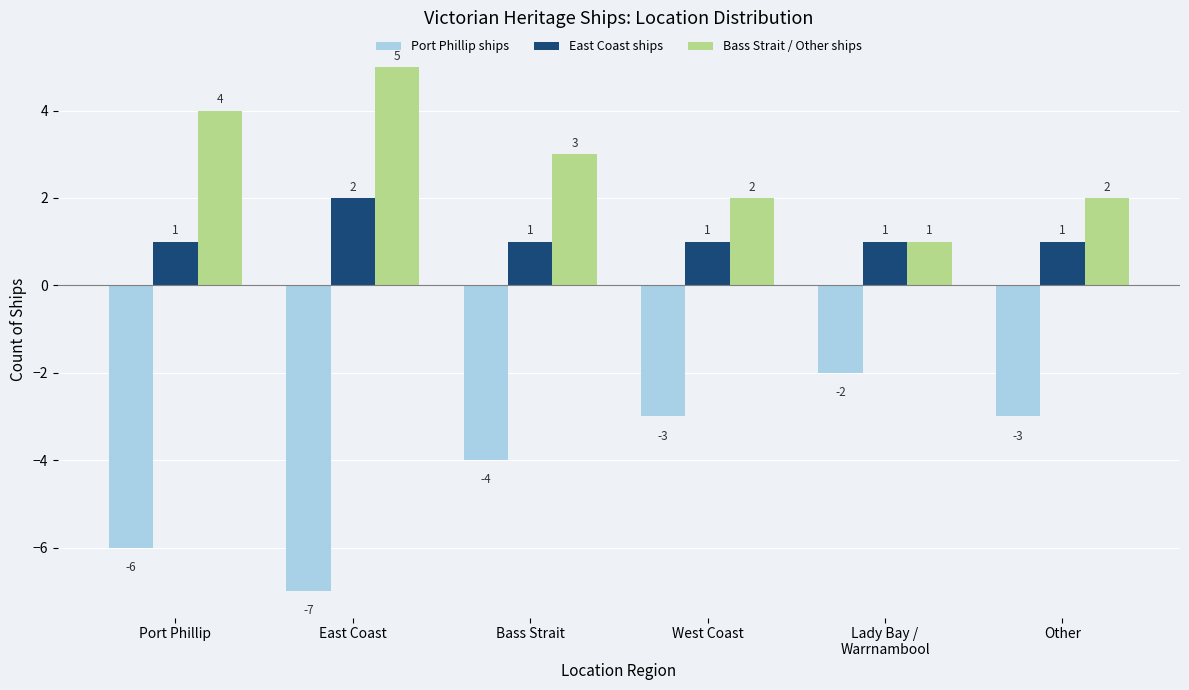

What is the difference between the maximum and second lowest values in the Port Phillip ships series?

4